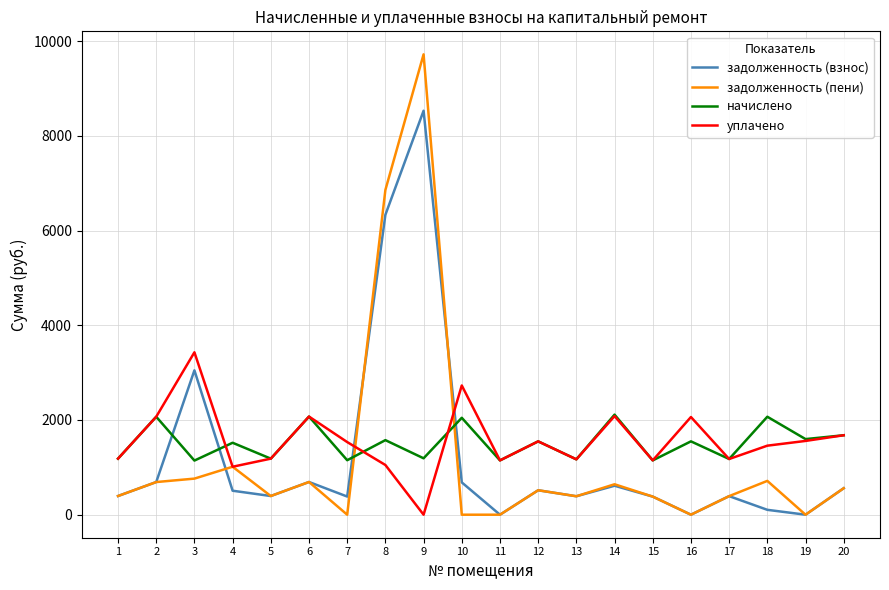

The value of начислено at 10 is 1233.9. True or false?

False